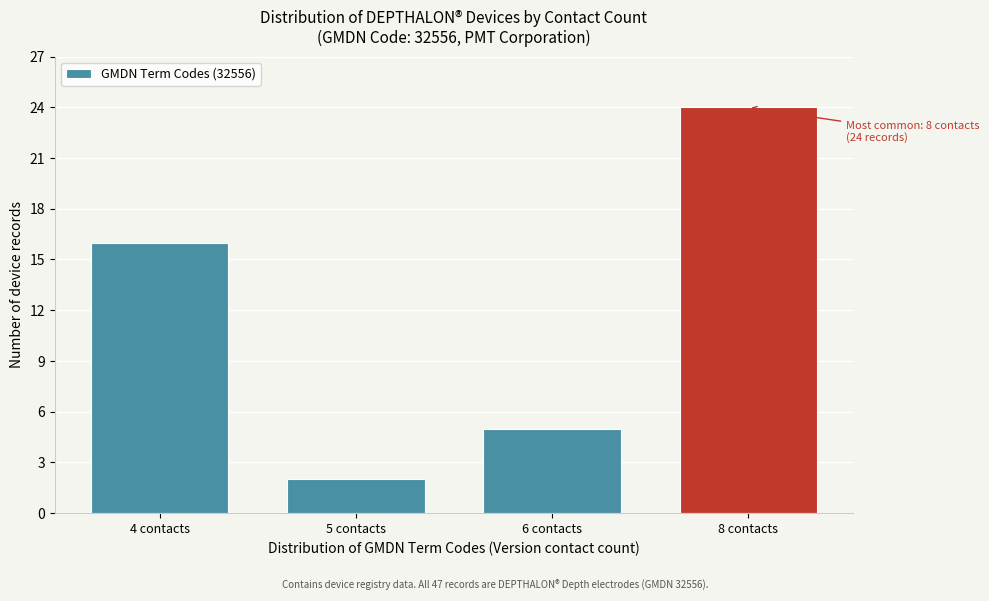

Reading right to left, extract all data points from this chart.

24	5	2	16